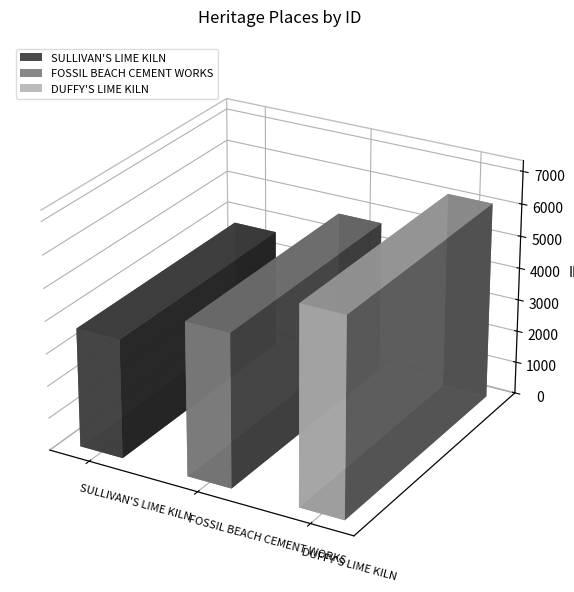

What is the label of the 2nd bar from the left?

FOSSIL BEACH CEMENT WORKS